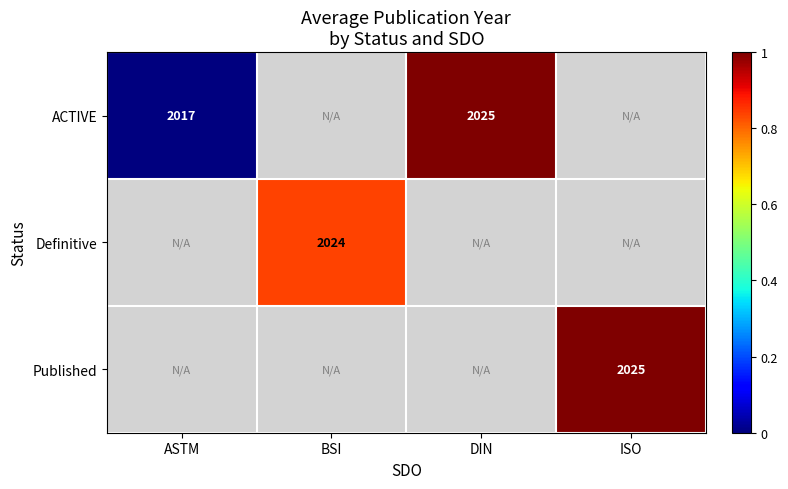

How many series are shown in this chart?

3